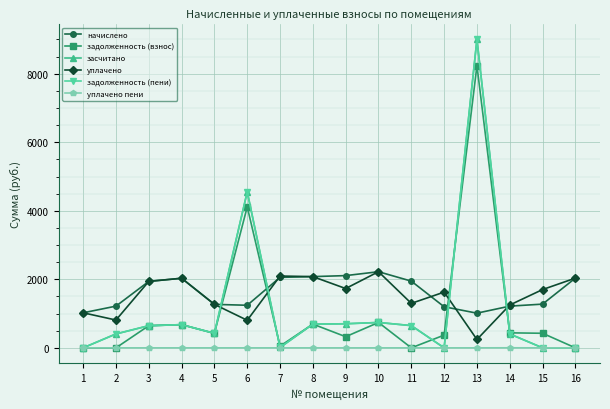

How many interior local valleys does the задолженность (пени) series have?

3